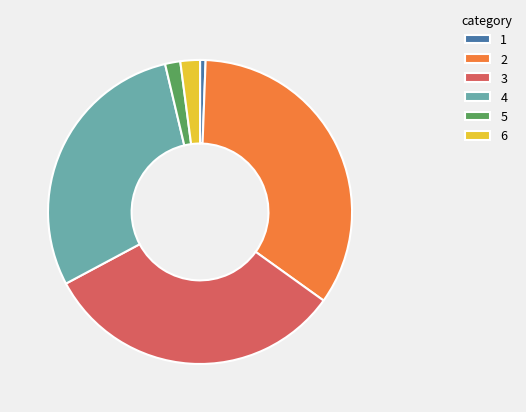

Between 6 and 1, which is larger?

6